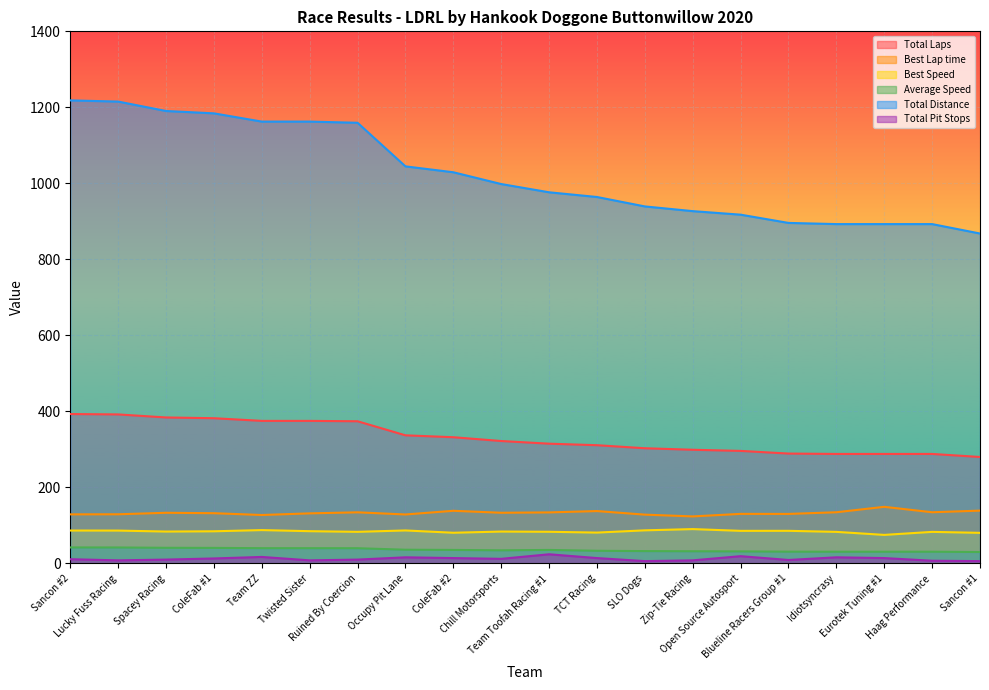

True or false: Total Distance and Average Speed intersect in this chart.

False